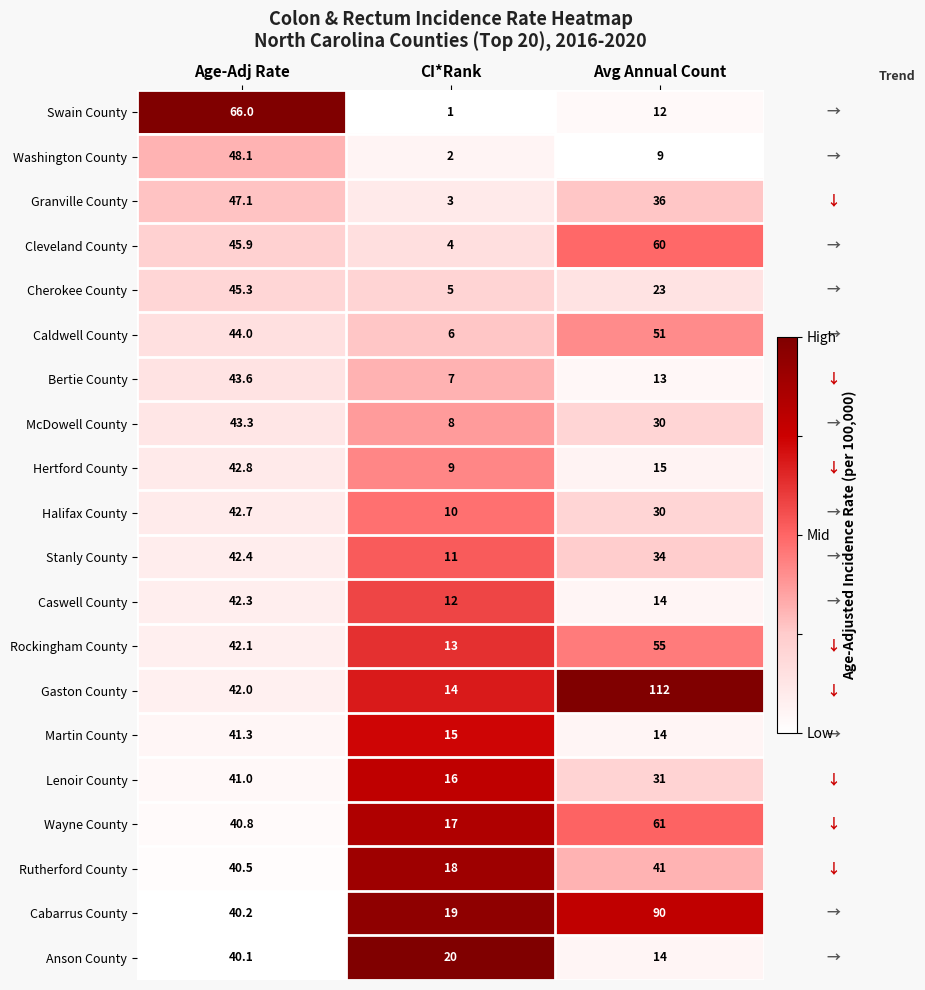

Read the Cabarrus County value at Age-Adj Rate.

40.2